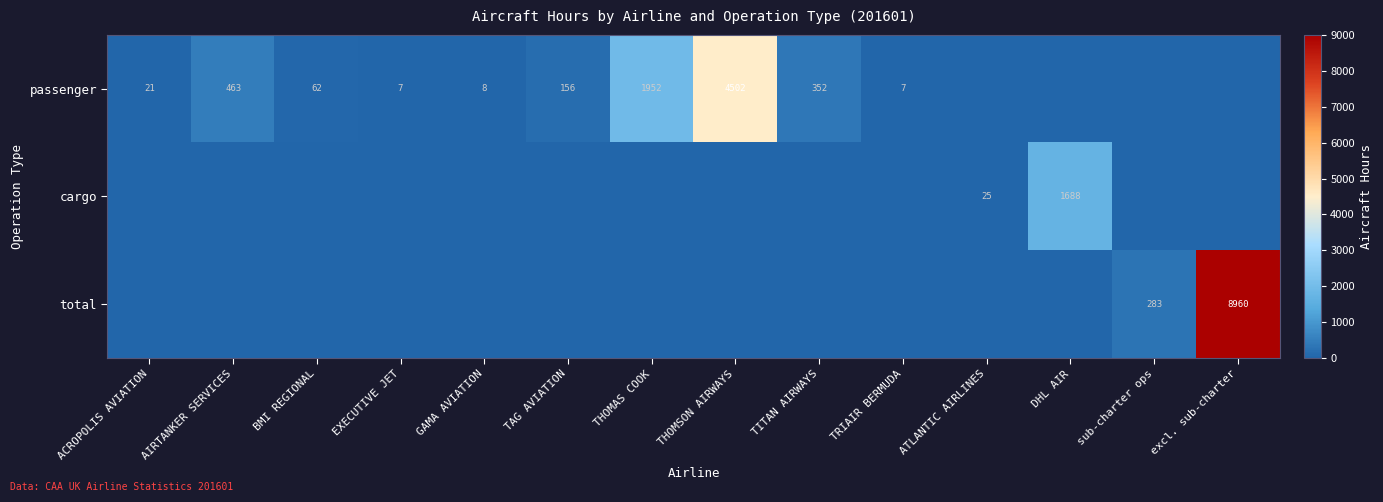

The value of passenger at EXECUTIVE JET is 2. True or false?

False